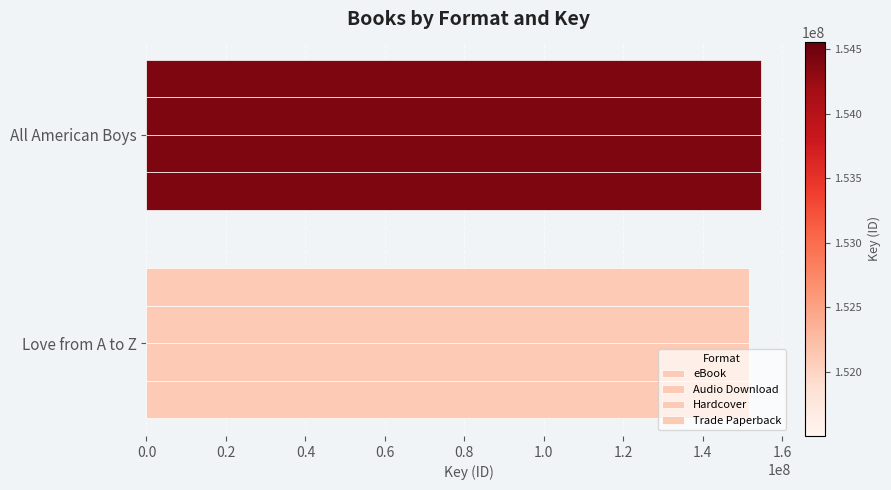

How many values in the Audio Download series are below 154558184?

1